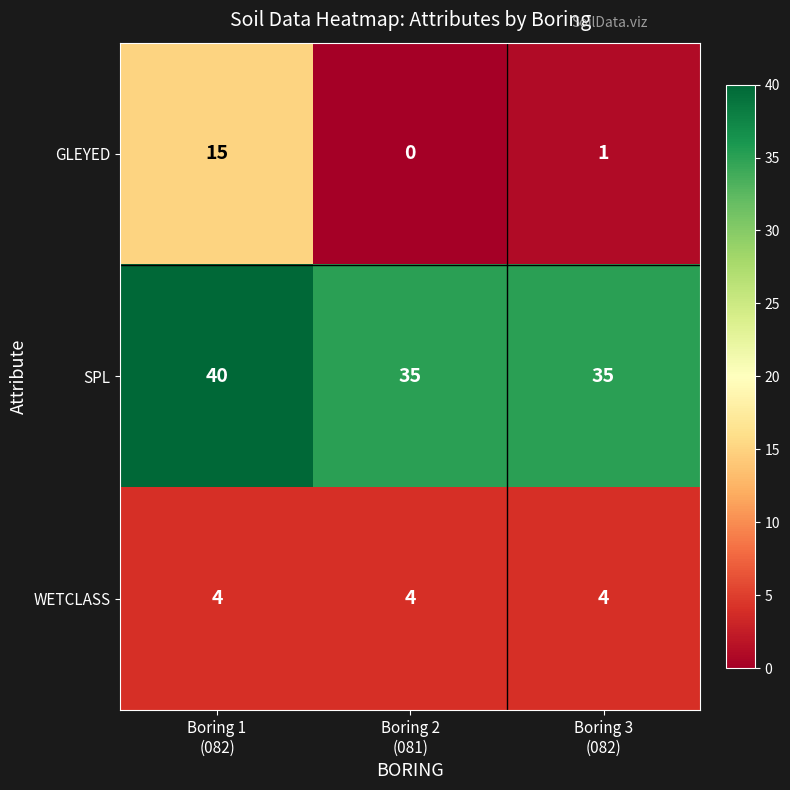

How many categories are shown in the chart?

3